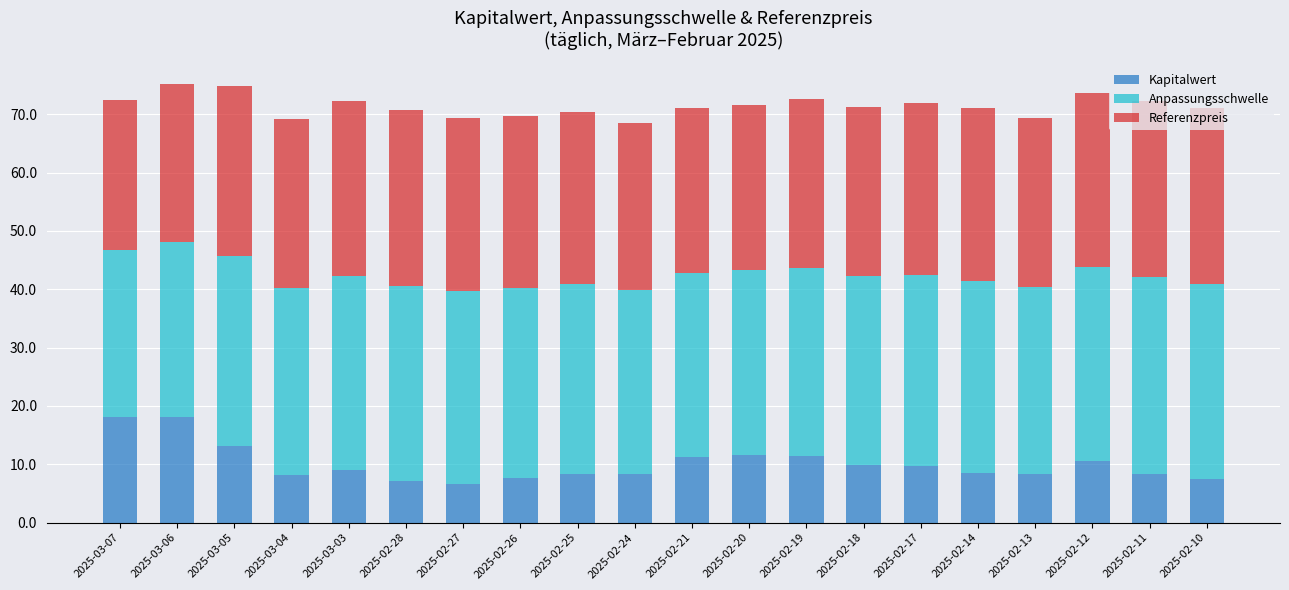

What is the maximum value for Kapitalwert?

18.1